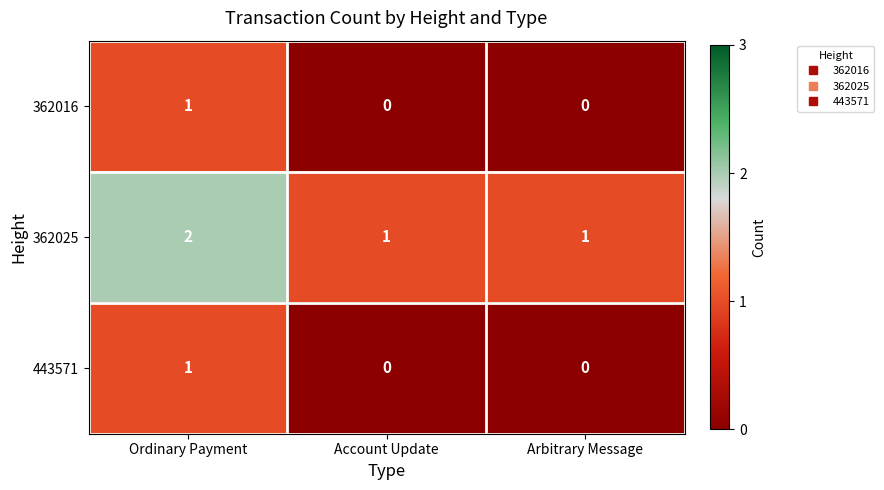

The value of 362025 at Arbitrary Message is 1. True or false?

True